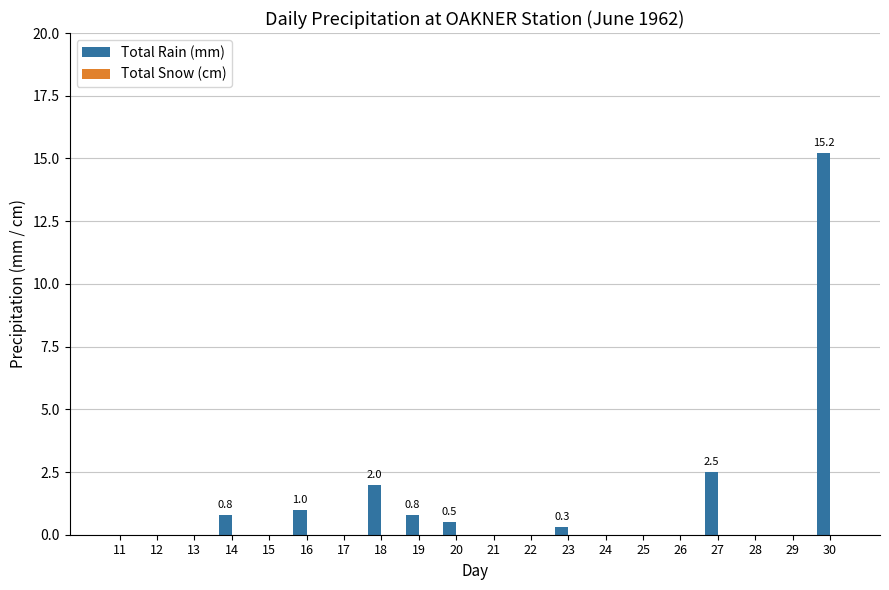

What is the sum of all values?

23.1